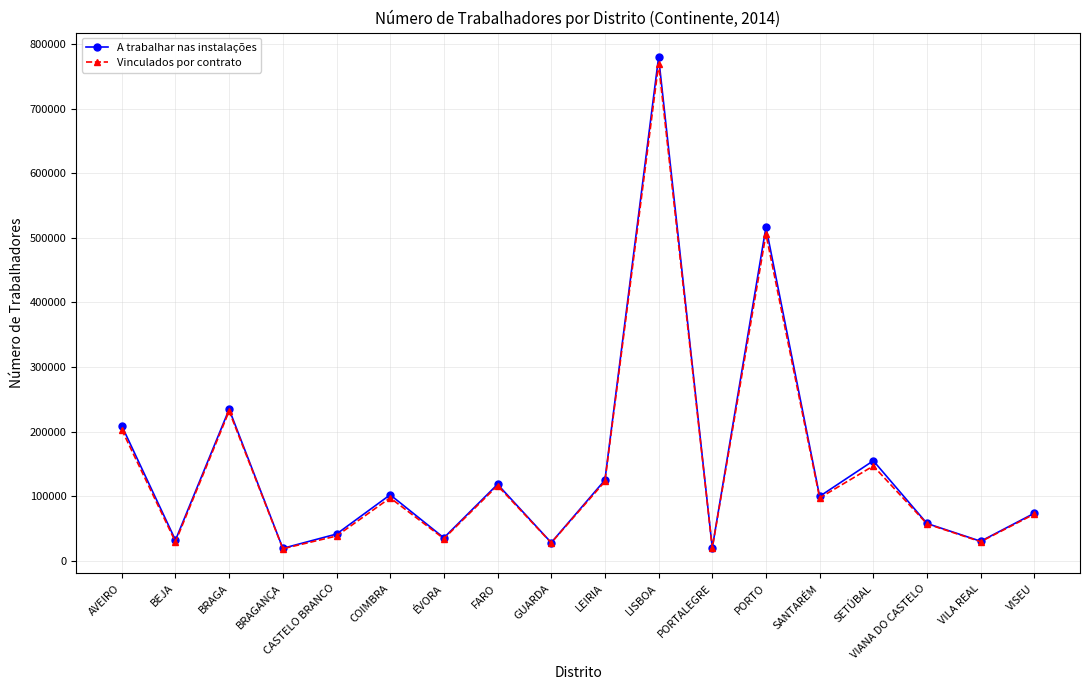

What is the total value across all series at PORTALEGRE?

40660